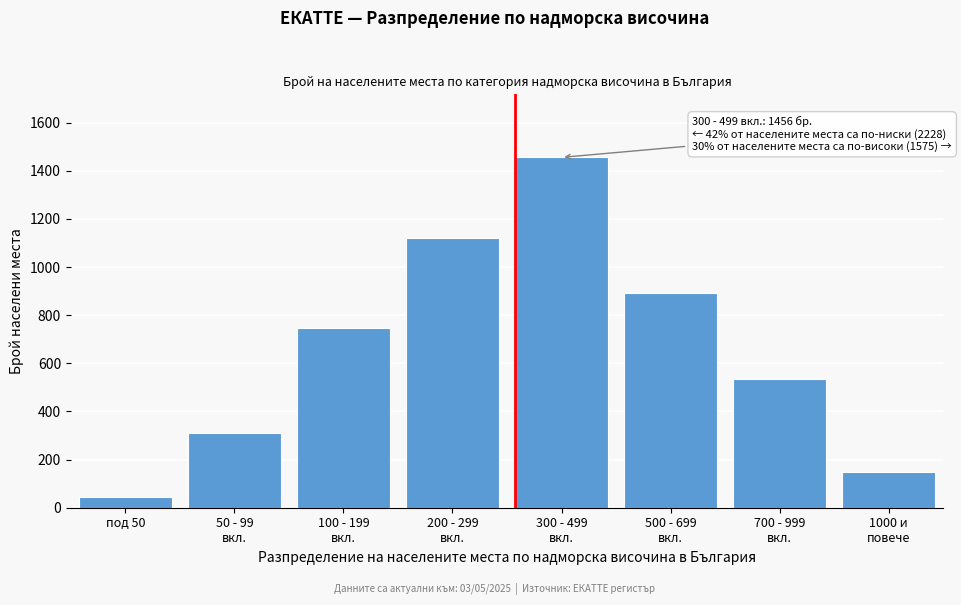

Reading left to right, transcribe all the data shown in this chart.

45	312	748	1123	1456	892	534	149